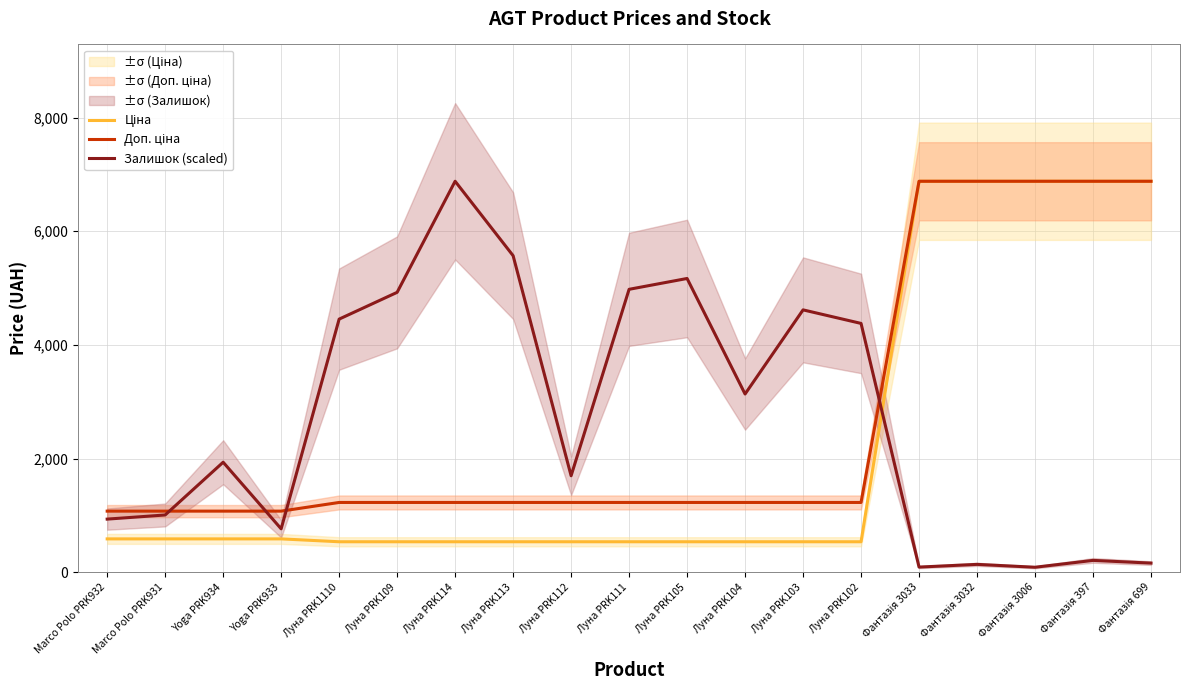

True or false: Залишок (scaled) has a value of 1337.8 at Yoga PRK934.

False